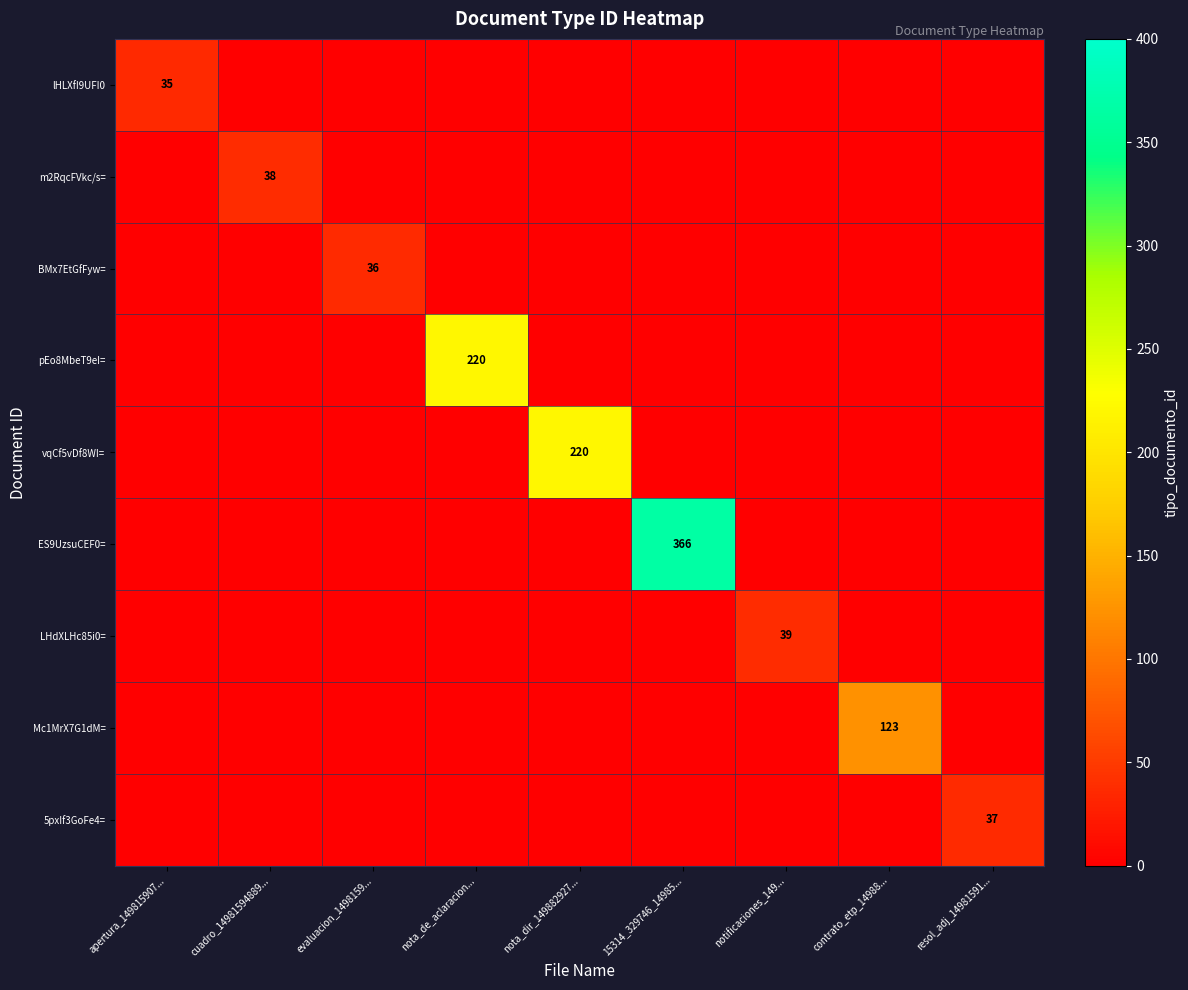

The value of LHdXLHc85i0= at notificaciones_149... is 39. True or false?

True